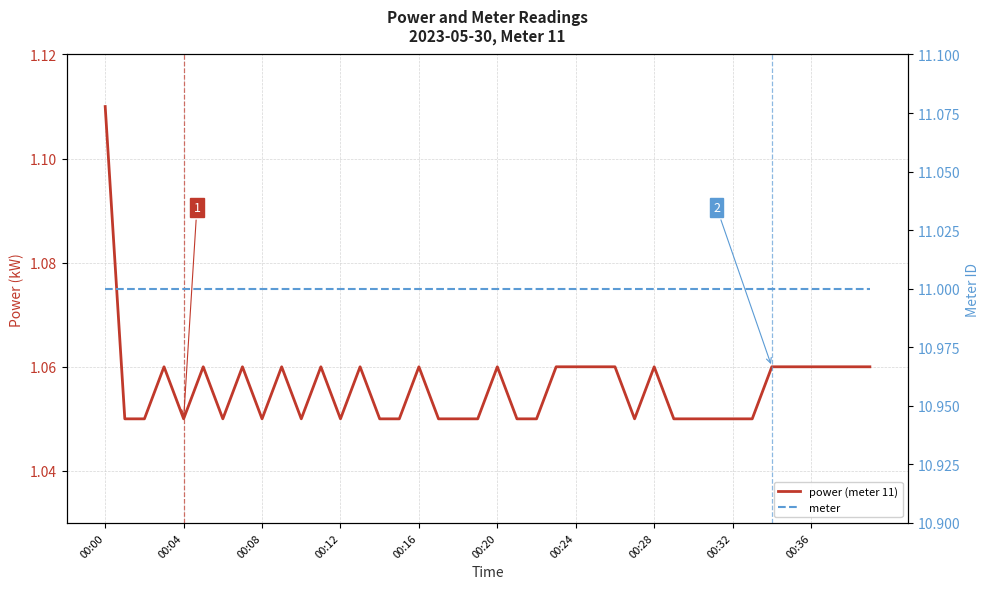

At which category is the sum across all series the highest?

00:00